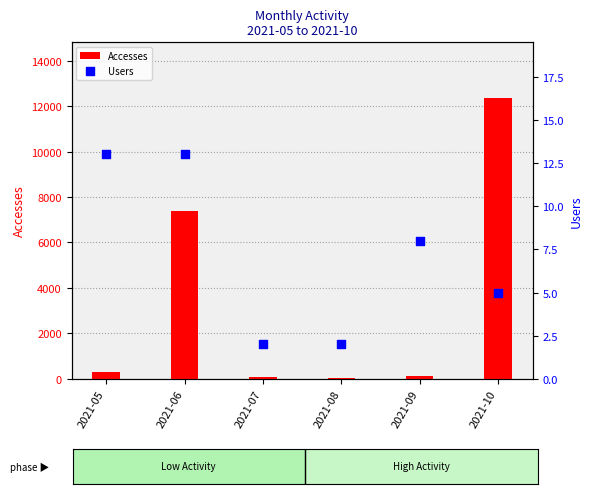

Is the value of Accesses at 2021-07 greater than the value of Users at 2021-08?

Yes